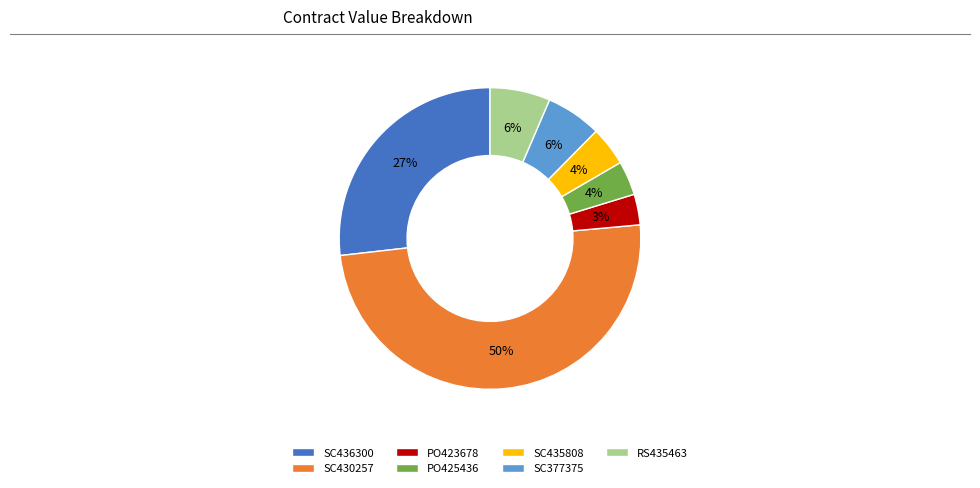

What is the largest slice in the pie chart?

SC430257